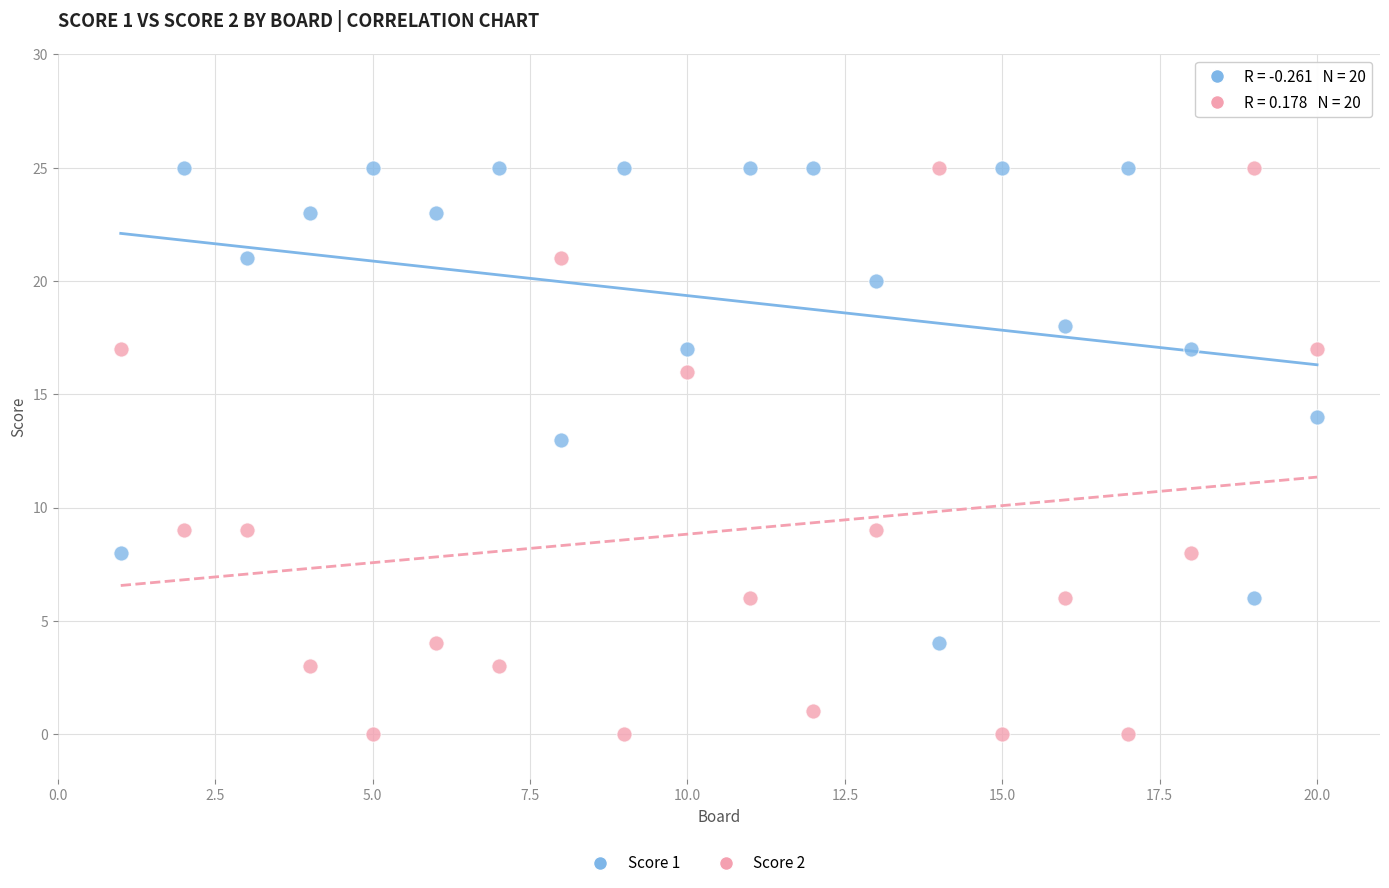

Across all data points, what is the range of X values (max minus min)?

19